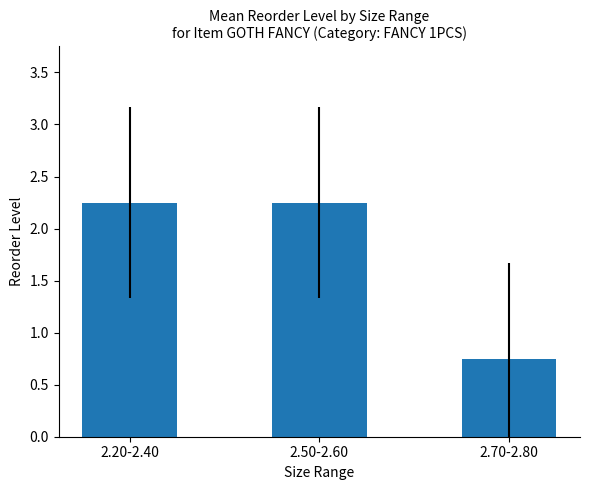

Which label corresponds to the smallest value in the chart?

2.70-2.80